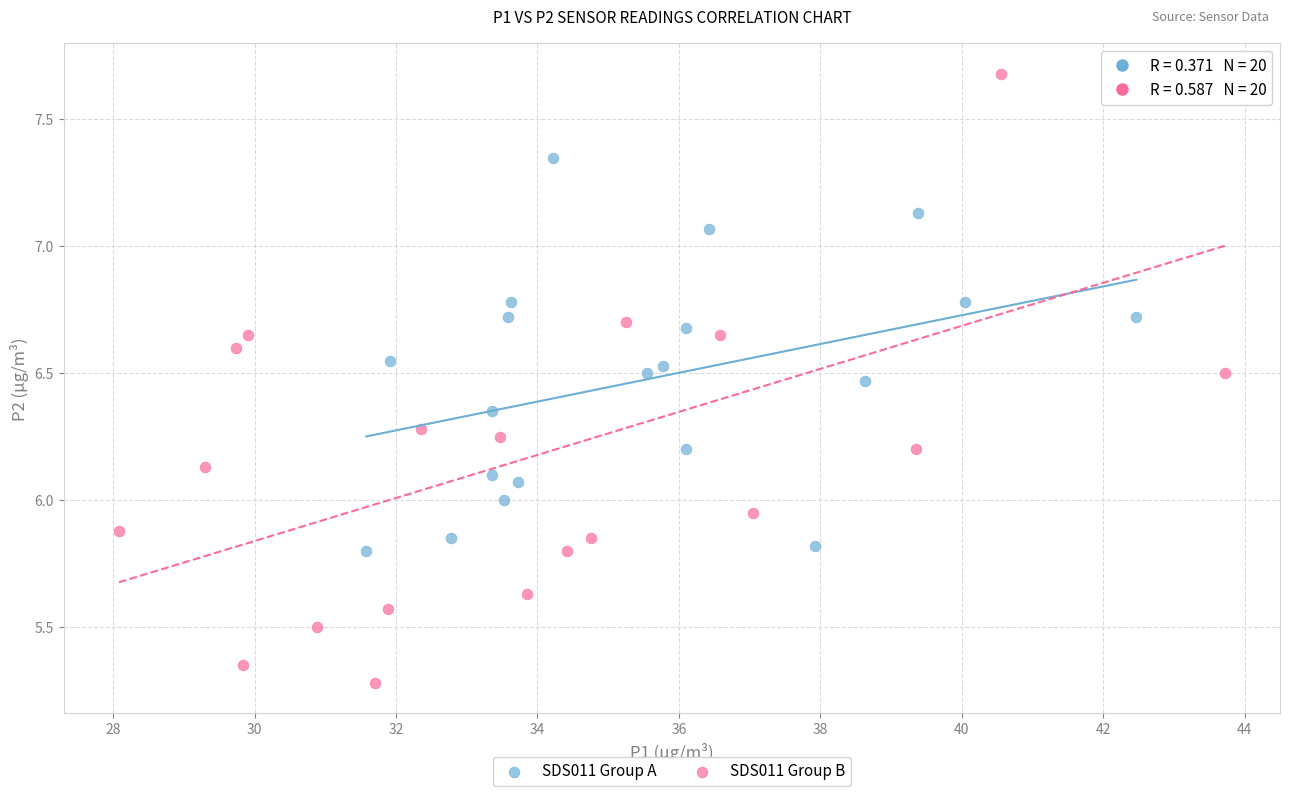

Which series reaches the maximum Y coordinate?

SDS011 Group B